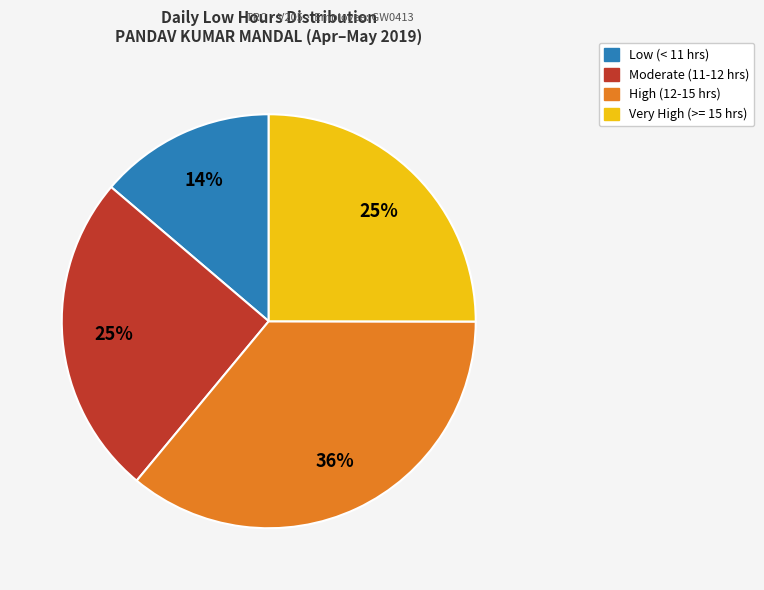

To the nearest percent, what is the average slice percentage?

25%